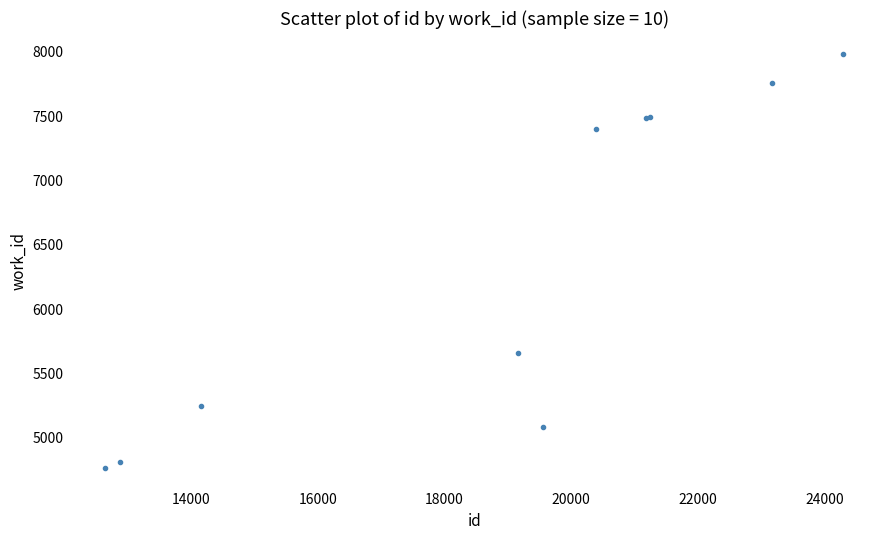

What Y value in the scatter plot is closest to 6376?

5658